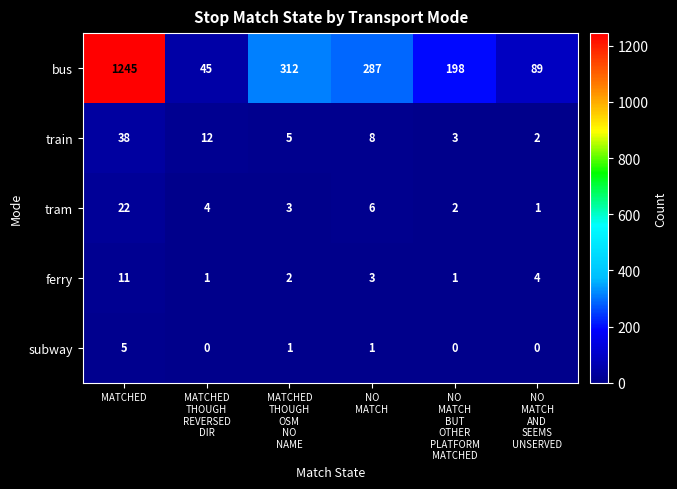

How many subway values are between 0 and 1?

5